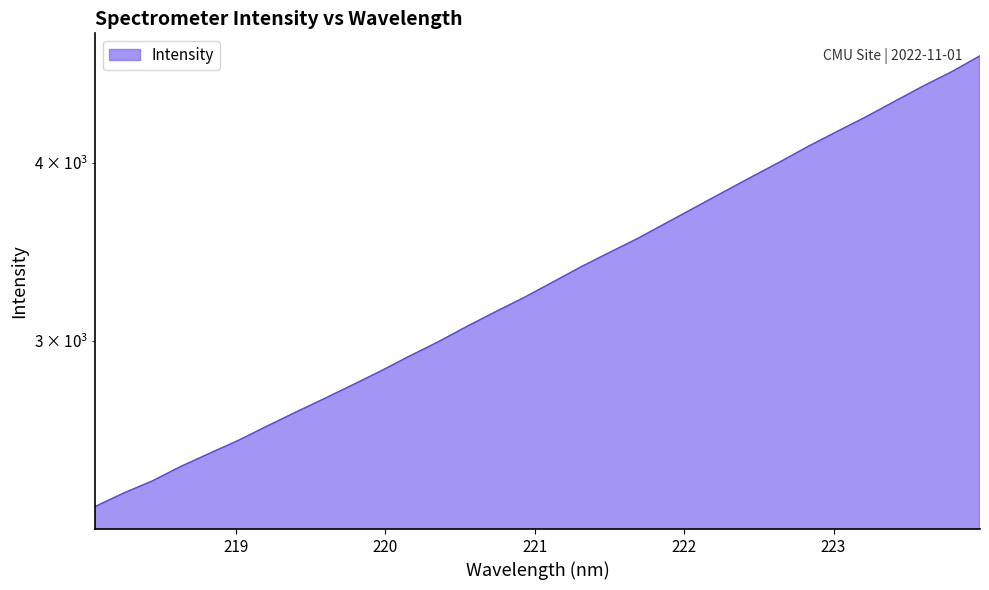

What is the label of the 27th point from the left?

223.0264